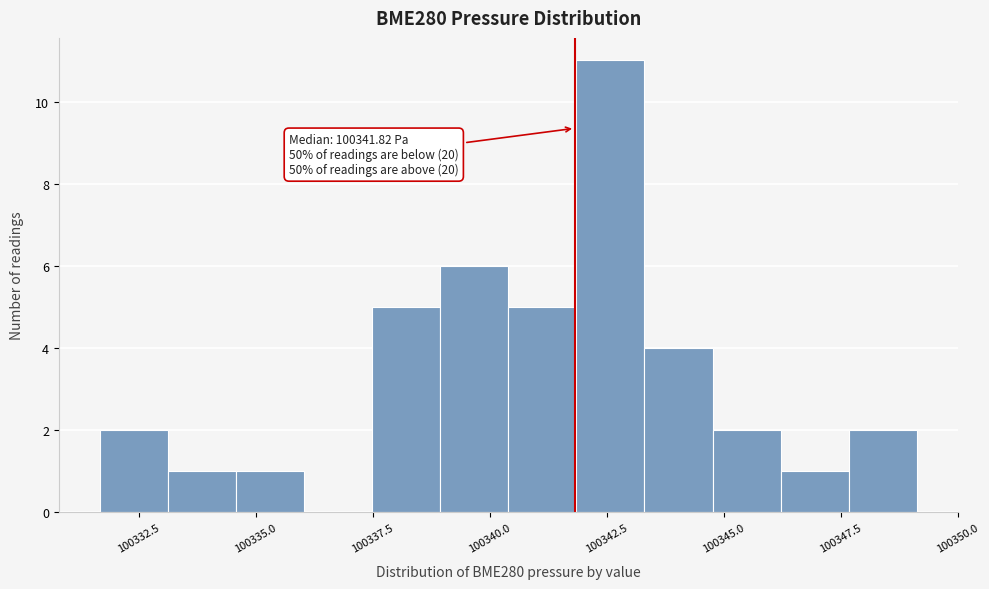

Read against the x-axis, roughly where is the centre of the tallest bar?

100342.5